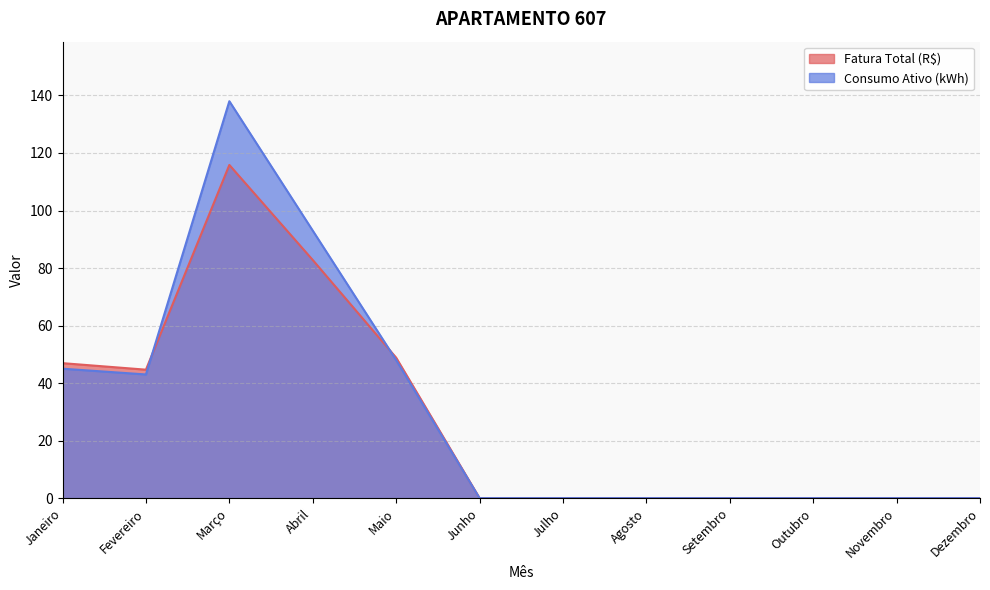

List the series in order of their overall mean, highest first.

Consumo Ativo (kWh), Fatura Total (R$)